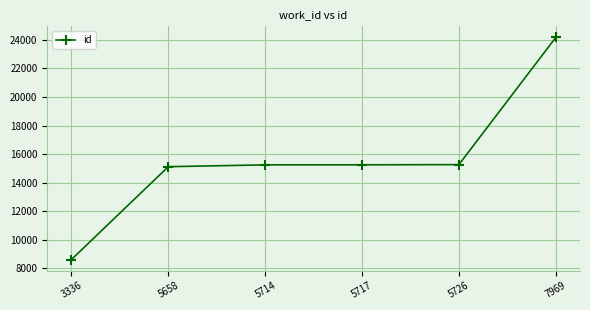

What is the difference between the maximum and second lowest values?

9062